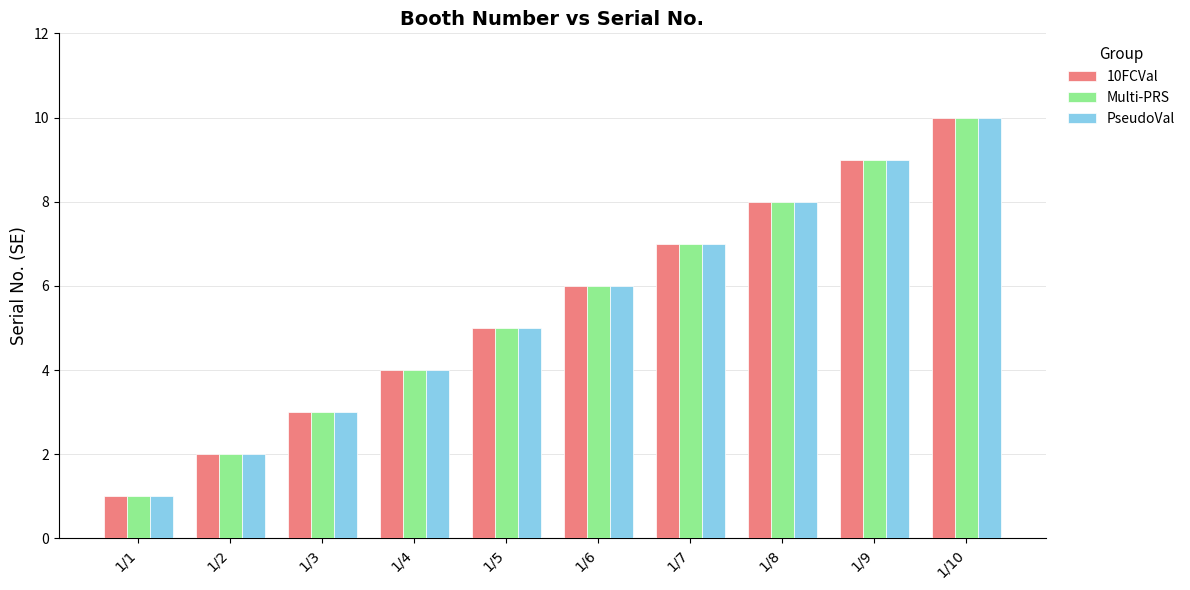

Reading right to left, transcribe all the data shown in this chart.

10FCVal: 10	9	8	7	6	5	4	3	2	1
Multi-PRS: 10	9	8	7	6	5	4	3	2	1
PseudoVal: 10	9	8	7	6	5	4	3	2	1